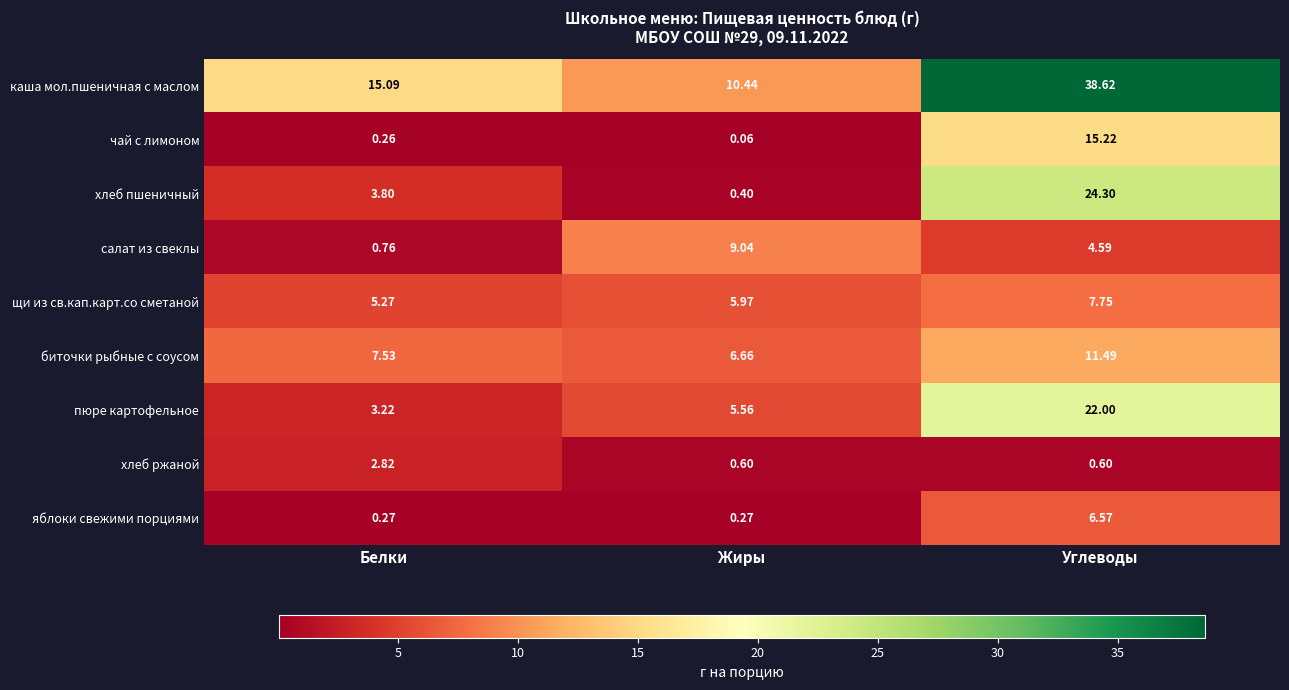

At how many categories does at least one series exceed 30?

1